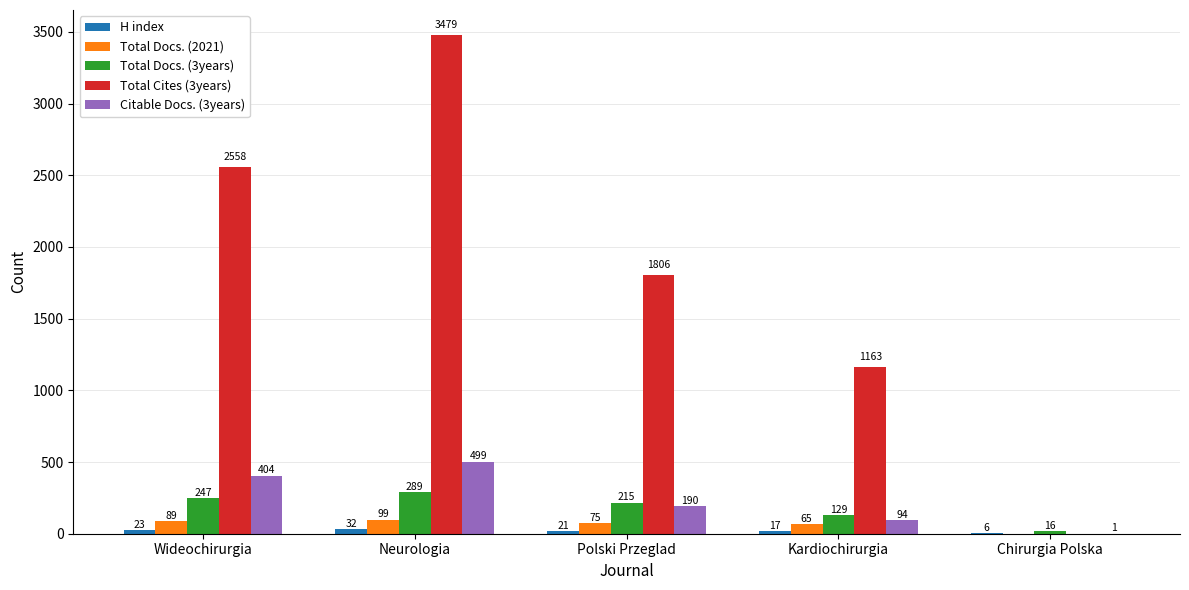

How many categories are shown in the chart?

5